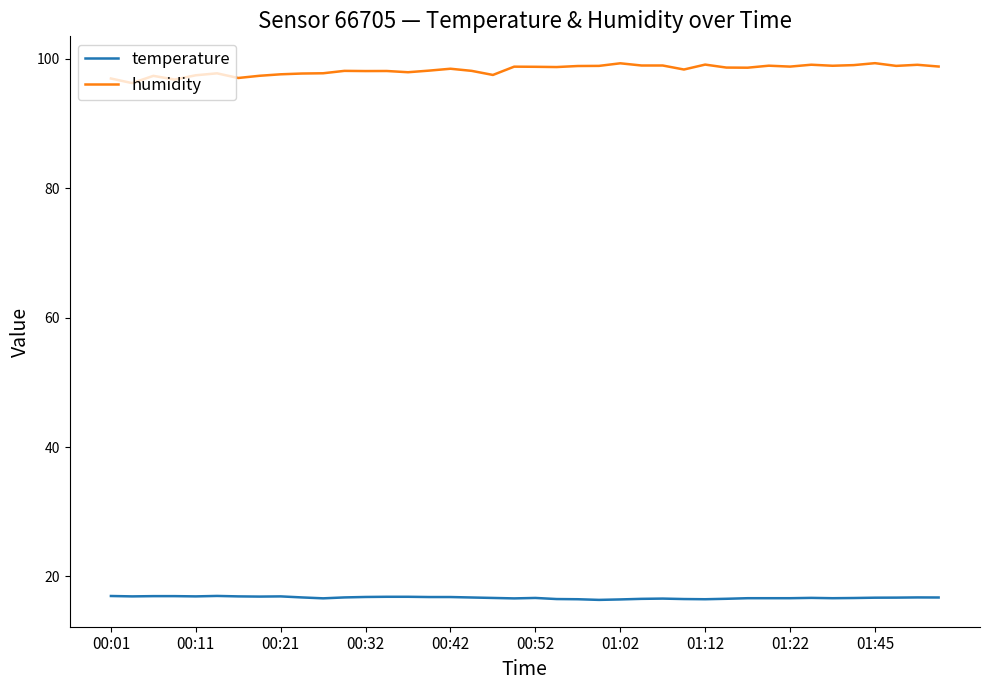

Which series has the largest total across all categories?

humidity